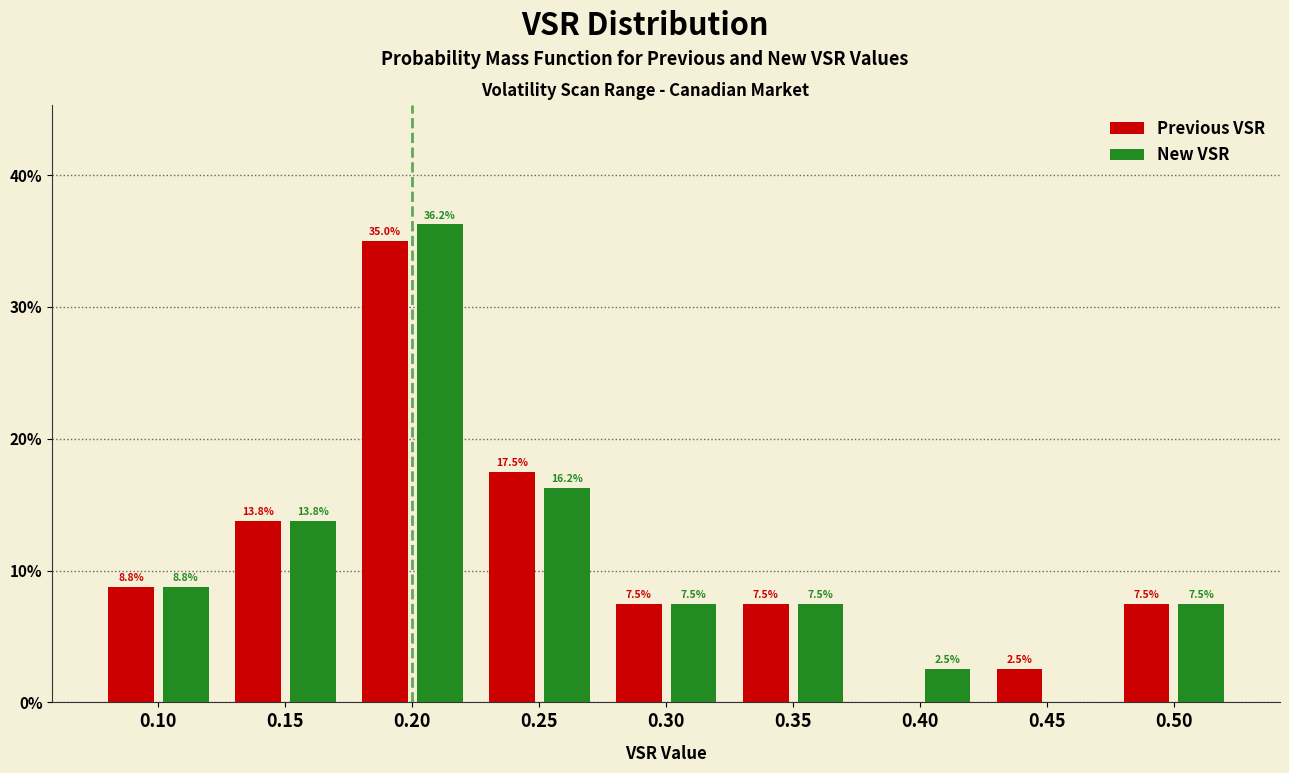

In the Previous VSR series, which range on the x-axis has the tallest bar?

0.175 to 0.225